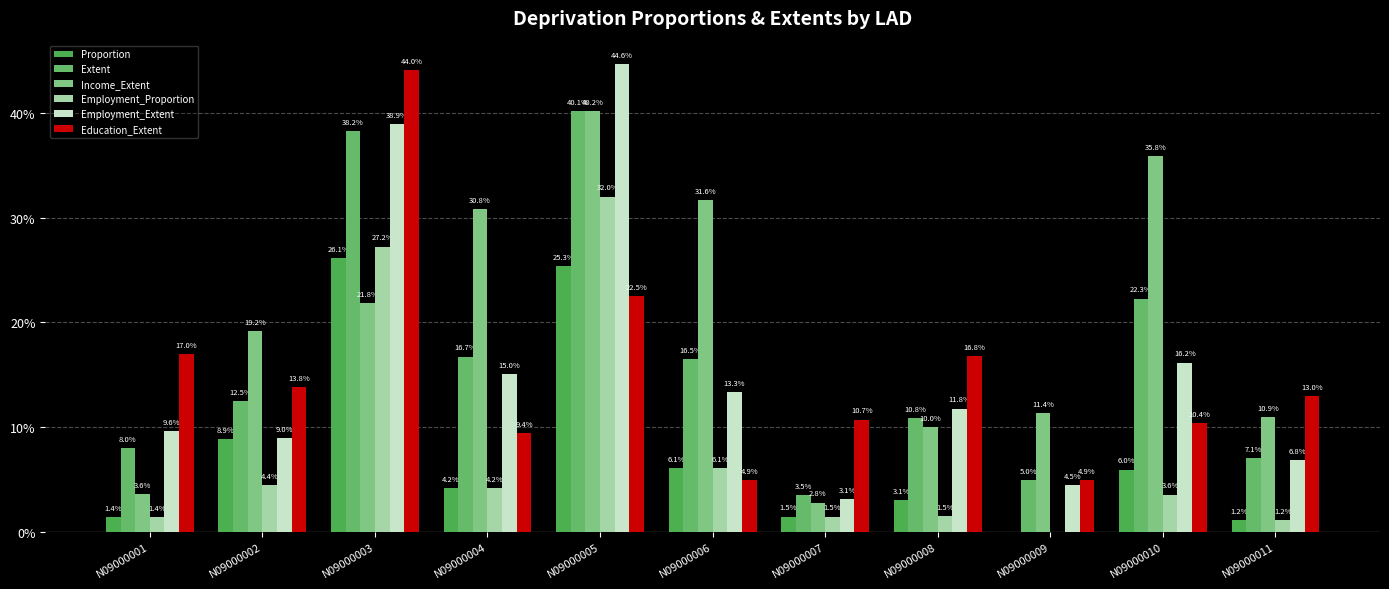

Reading left to right, extract all data points from this chart.

Proportion: 0.0	0.1	0.3	0.0	0.3	0.1	0.0	0.0	0.0	0.1	0.0
Extent: 0.1	0.1	0.4	0.2	0.4	0.2	0.0	0.1	0.0	0.2	0.1
Income_Extent: 0.0	0.2	0.2	0.3	0.4	0.3	0.0	0.1	0.1	0.4	0.1
Employment_Proportion: 0.0	0.0	0.3	0.0	0.3	0.1	0.0	0.0	0.0	0.0	0.0
Employment_Extent: 0.1	0.1	0.4	0.2	0.4	0.1	0.0	0.1	0.0	0.2	0.1
Education_Extent: 0.2	0.1	0.4	0.1	0.2	0.0	0.1	0.2	0.0	0.1	0.1